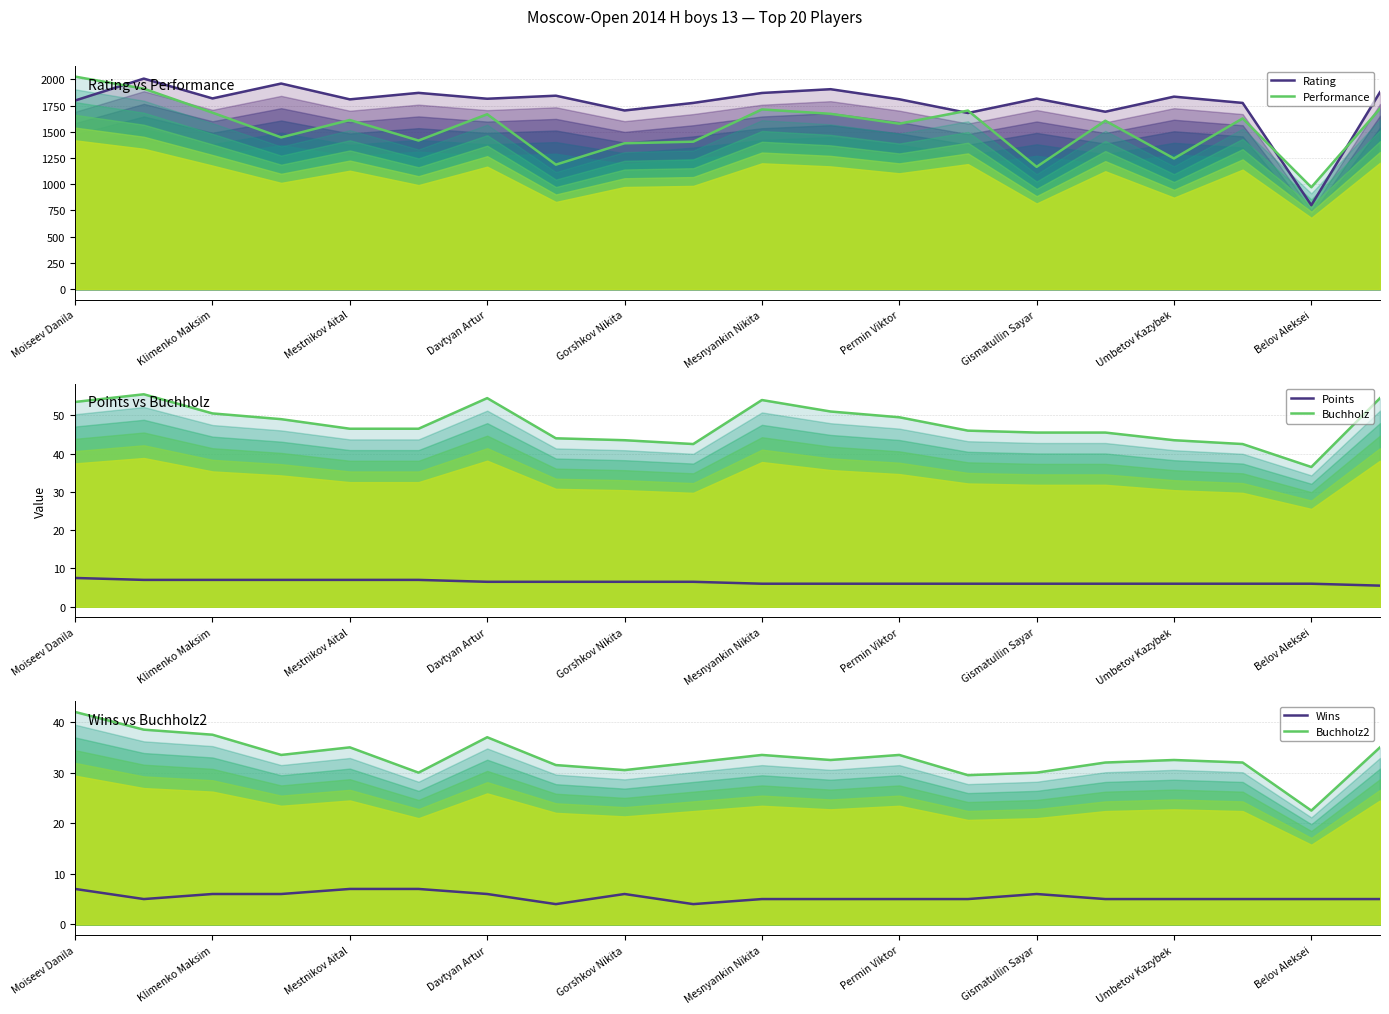

True or false: Points has more than 0 interior local peaks.

False